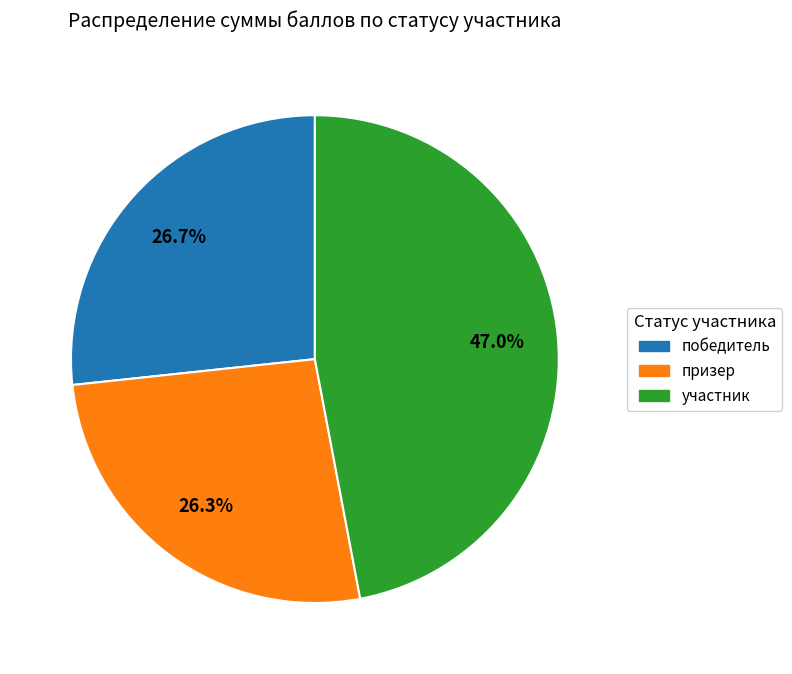

Count the number of slices in the pie.

3